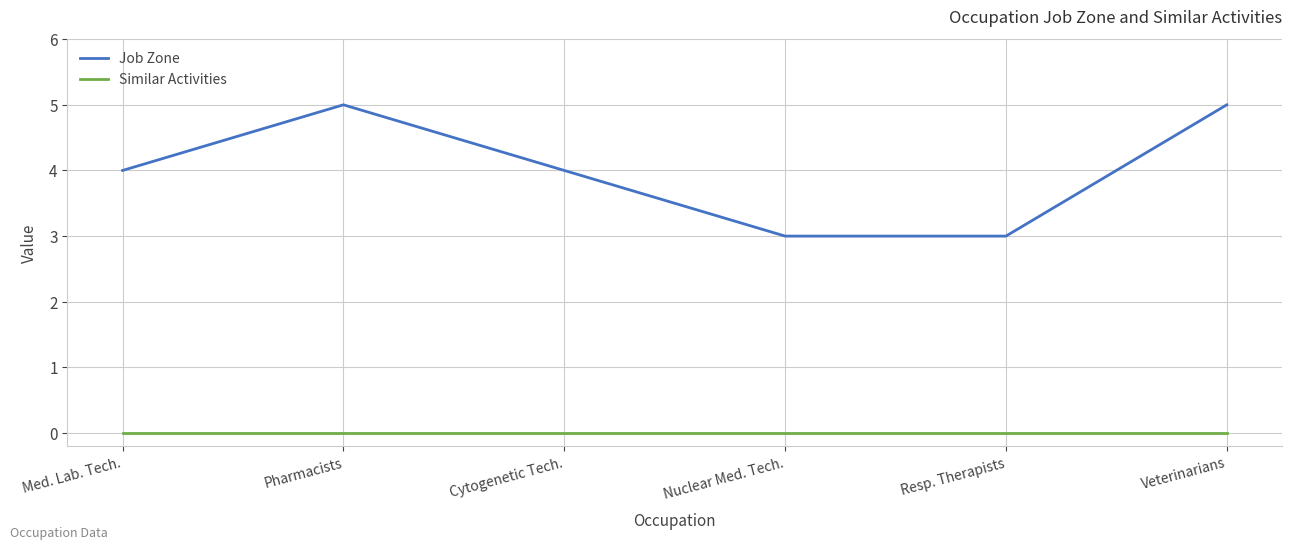

List the series in order of their peak value, lowest first.

Similar Activities, Job Zone